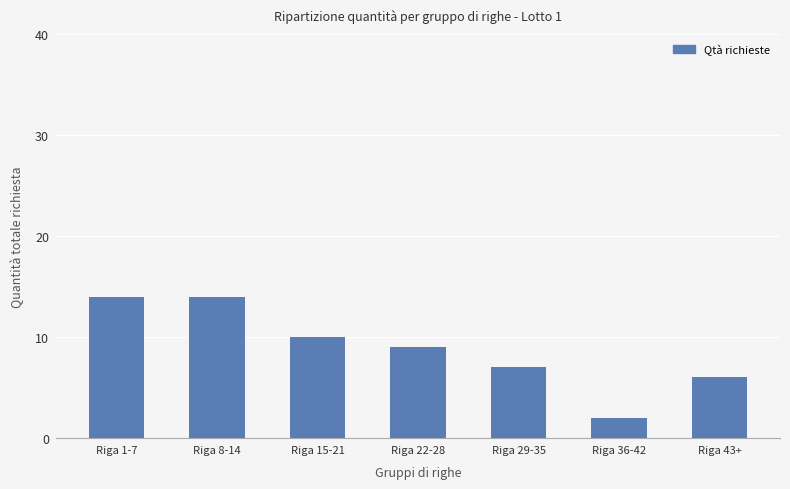

Where does the data first go above 9?

Riga 1-7